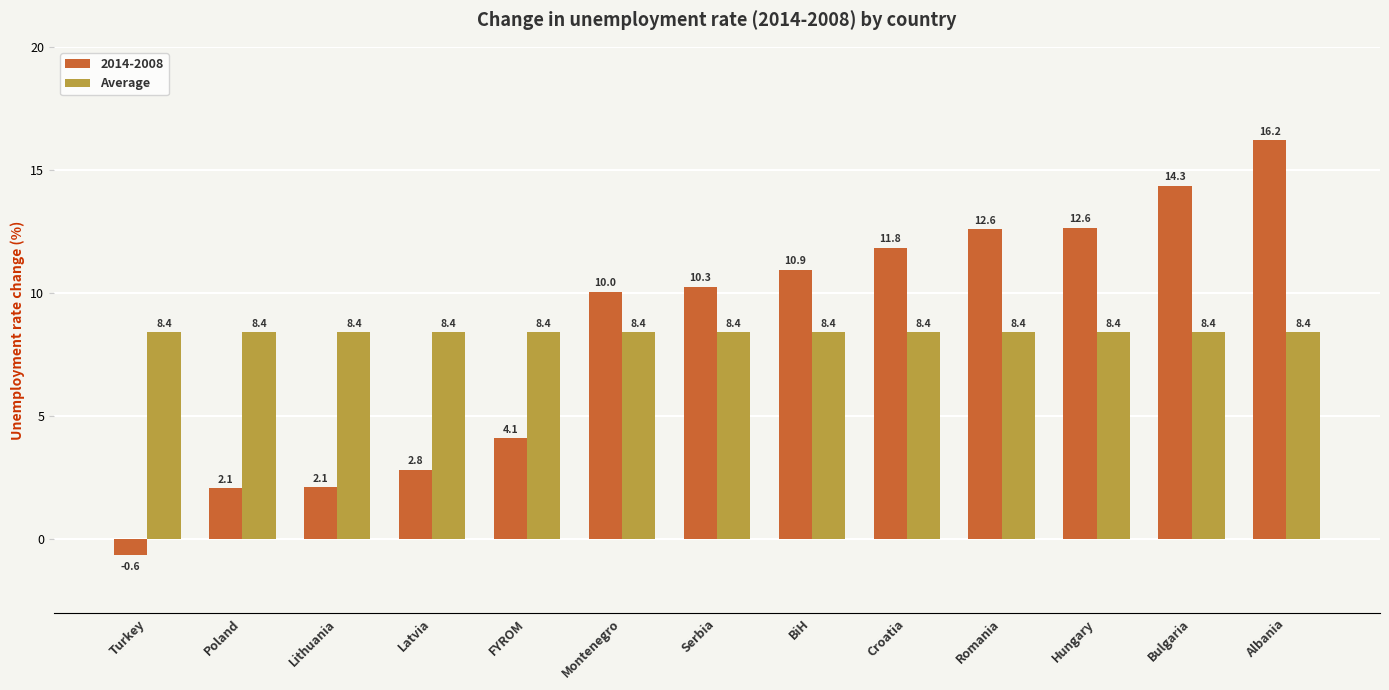

Which series has the largest range (max minus min)?

2014-2008